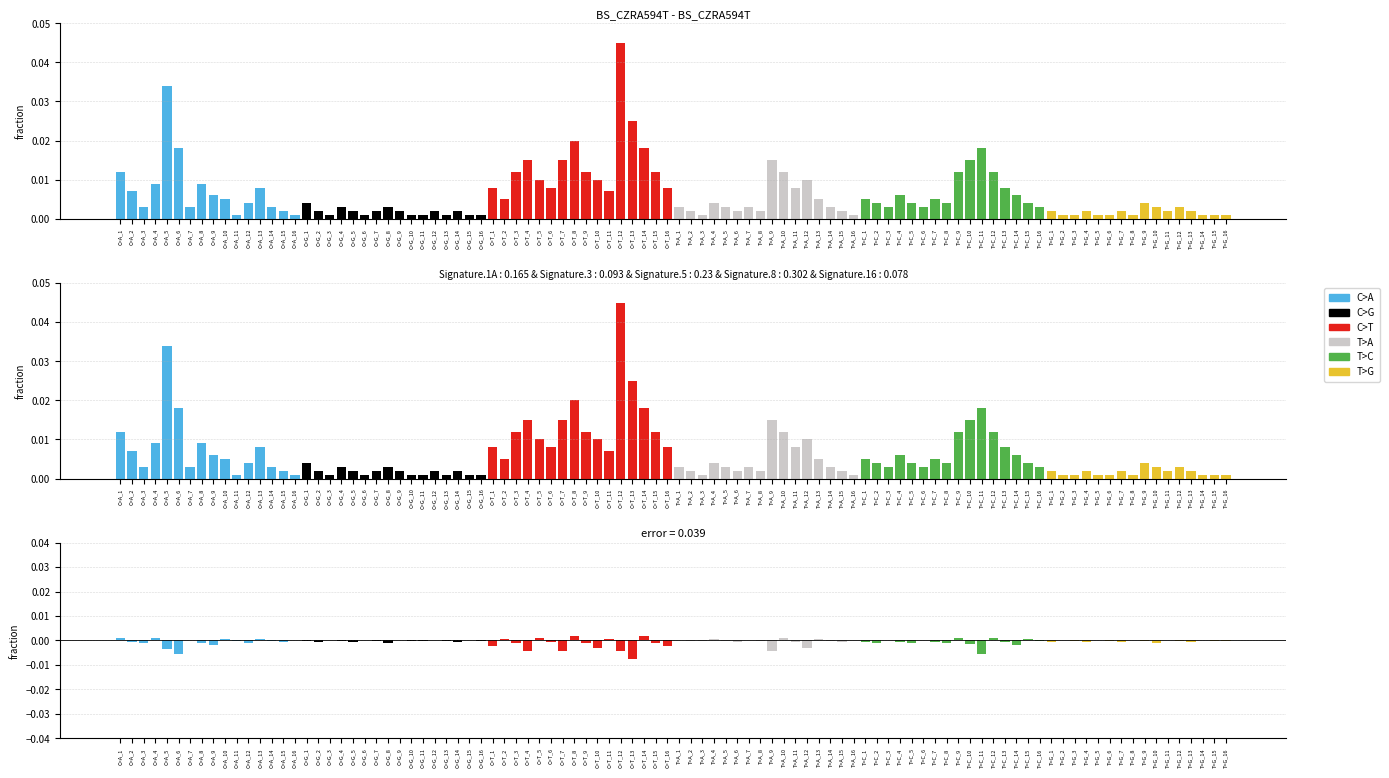

List the series in order of their peak value, highest first.

C>T, C>A, T>C, T>A, C>G, T>G